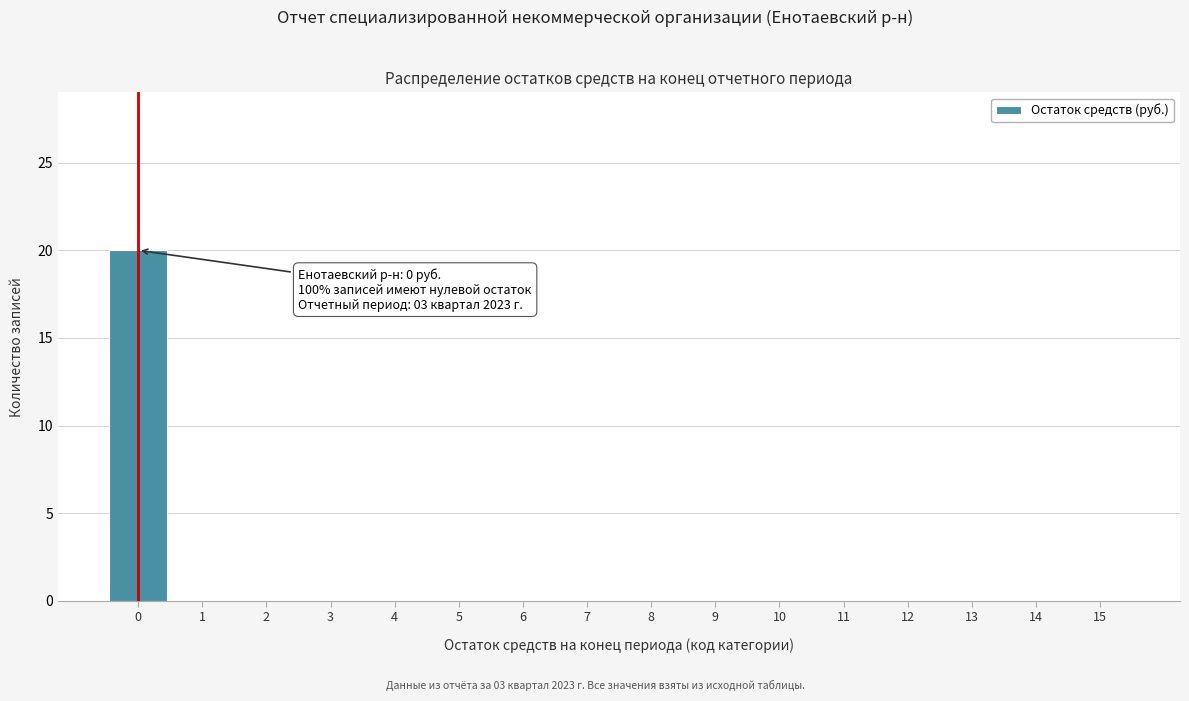

Which range on the x-axis has the tallest bar?

-0.5 to 0.5